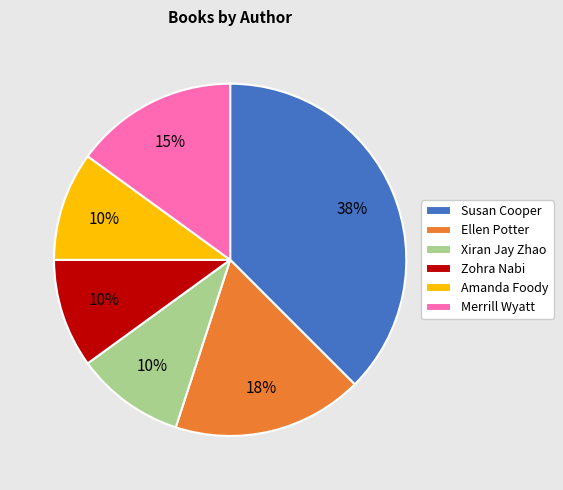

Which has a higher value, Ellen Potter or Amanda Foody?

Ellen Potter